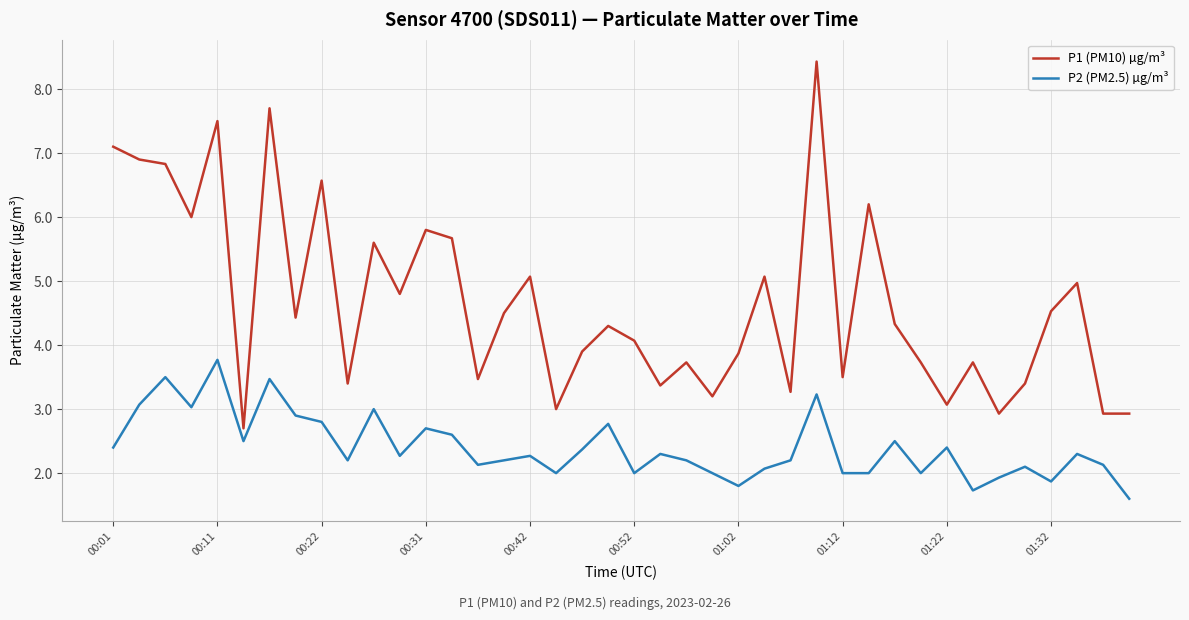

What is the minimum value for P1 (PM10) µg/m³?

2.7